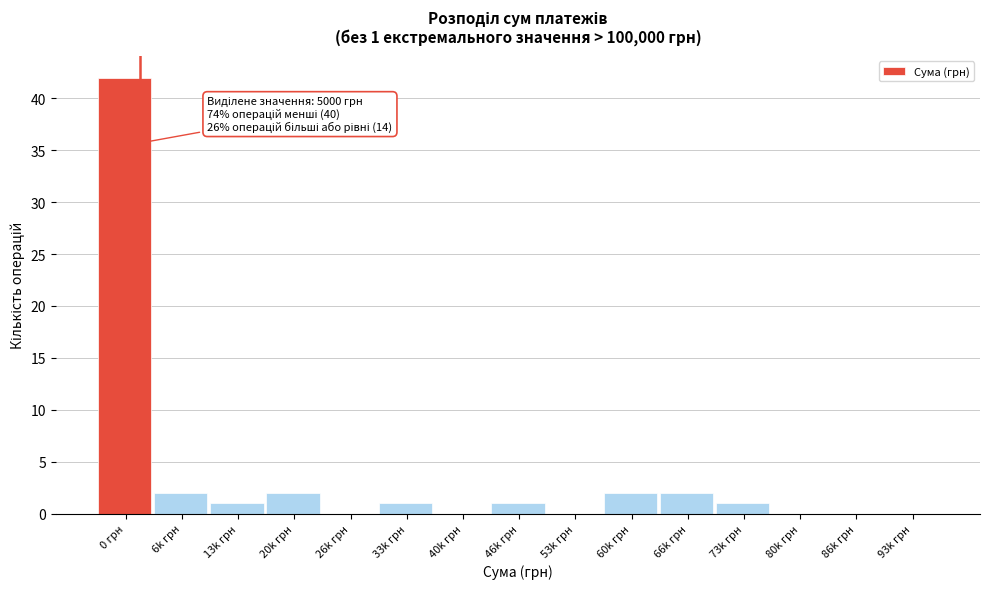

Reading right to left, list all the values displayed in this chart.

93k грн=0	86k грн=0	80k грн=0	73k грн=1	66k грн=2	60k грн=2	53k грн=0	46k грн=1	40k грн=0	33k грн=1	26k грн=0	20k грн=2	13k грн=1	6k грн=2	0 грн=42